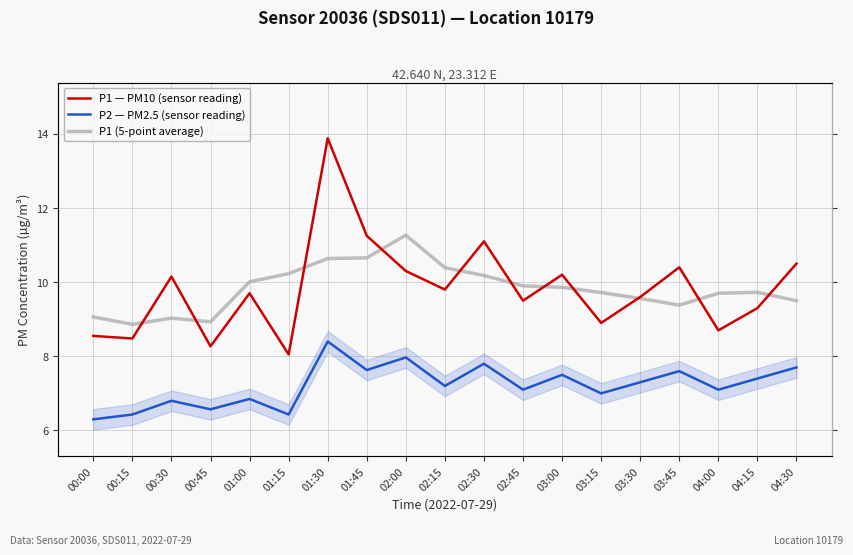

Which series changed the most between 01:15 and 02:00?

P1 — PM10 (sensor reading)